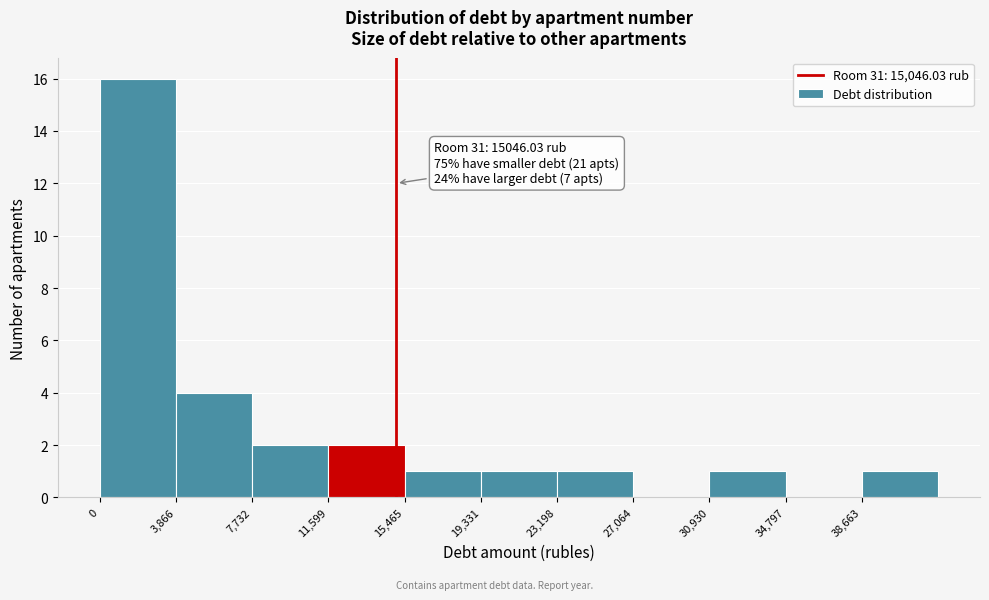

Over which range of the x-axis is the bar tallest?

0 to 4000